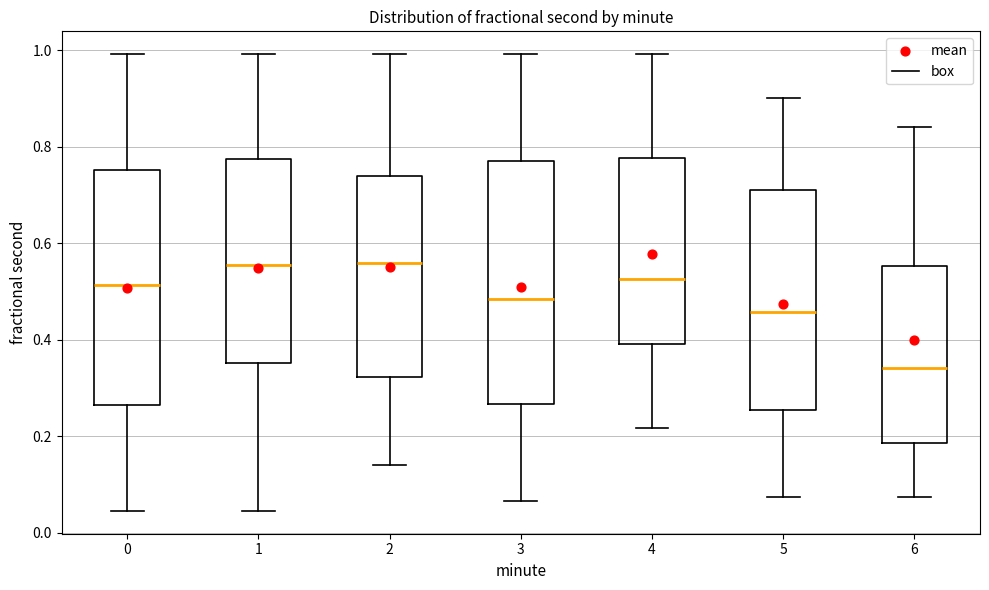

Reading left to right, transcribe this box plot: for each box, give where its median line is, the range the box spans, and where its two whiskers end, as read against the y-axis. The values are not printed on the chart, so give them approximately, as read against the axis.

0: median 0.52, box 0.26 to 0.76, whiskers 0.04 to 1.00
1: median 0.56, box 0.36 to 0.78, whiskers 0.04 to 1.00
2: median 0.56, box 0.32 to 0.74, whiskers 0.14 to 1.00
3: median 0.48, box 0.26 to 0.78, whiskers 0.06 to 1.00
4: median 0.52, box 0.40 to 0.78, whiskers 0.22 to 1.00
5: median 0.46, box 0.26 to 0.72, whiskers 0.08 to 0.90
6: median 0.34, box 0.18 to 0.56, whiskers 0.08 to 0.84